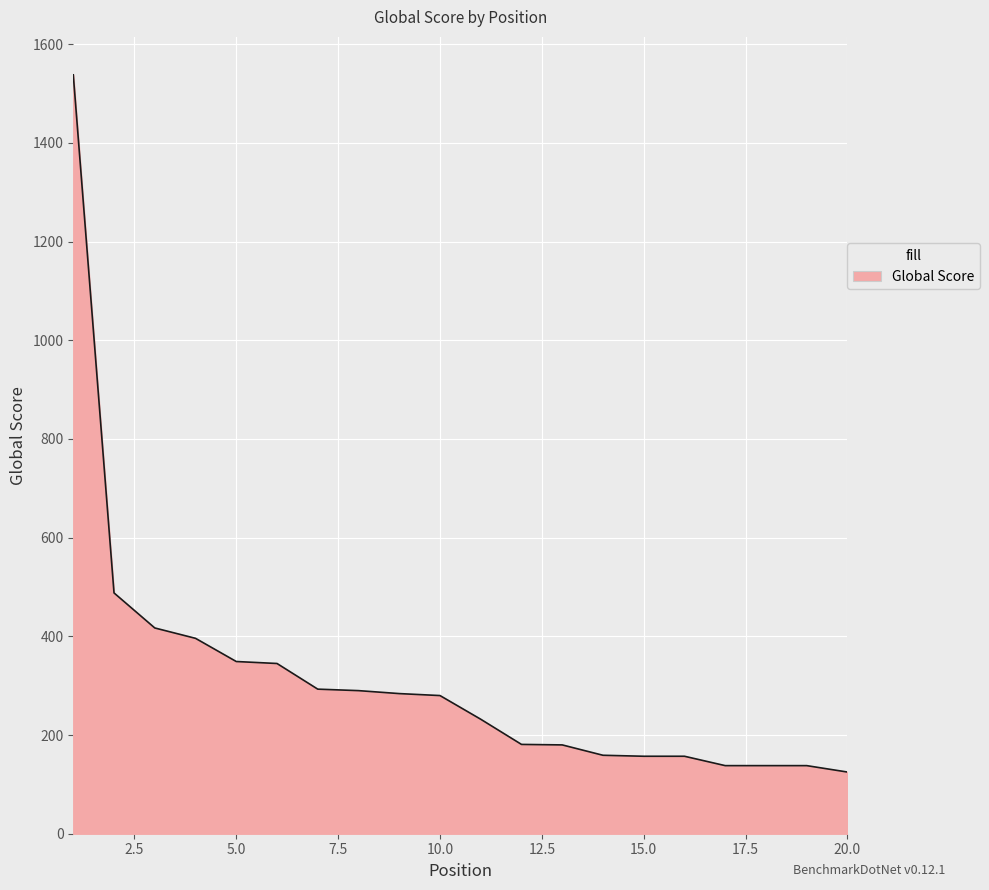

What is the greatest value displayed?

1538